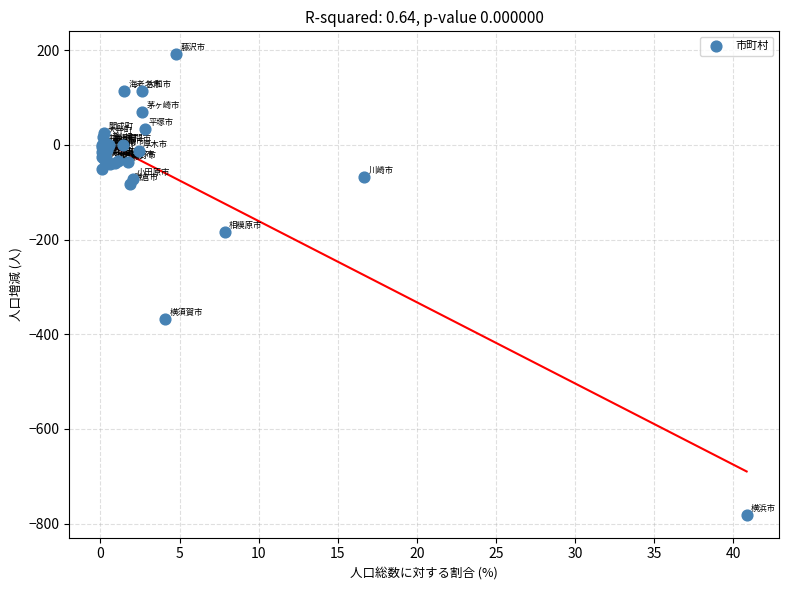

What Y value in the scatter plot is closest to -295?

-367